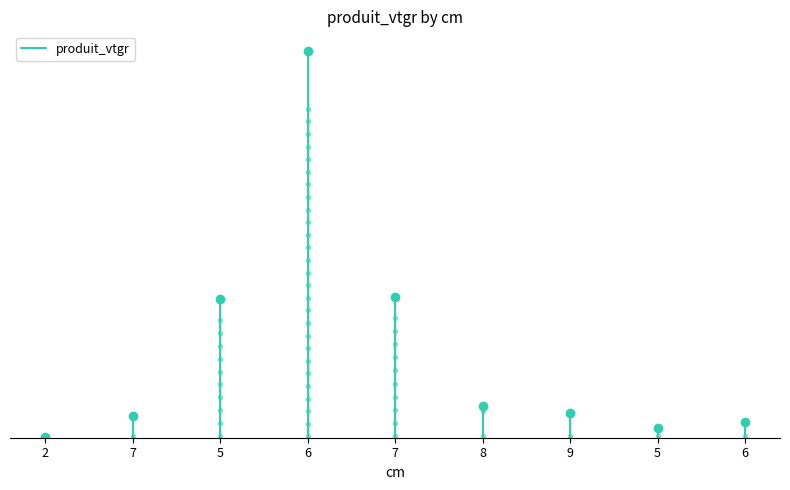

Is it true that the value at 2 is 0.0?

True